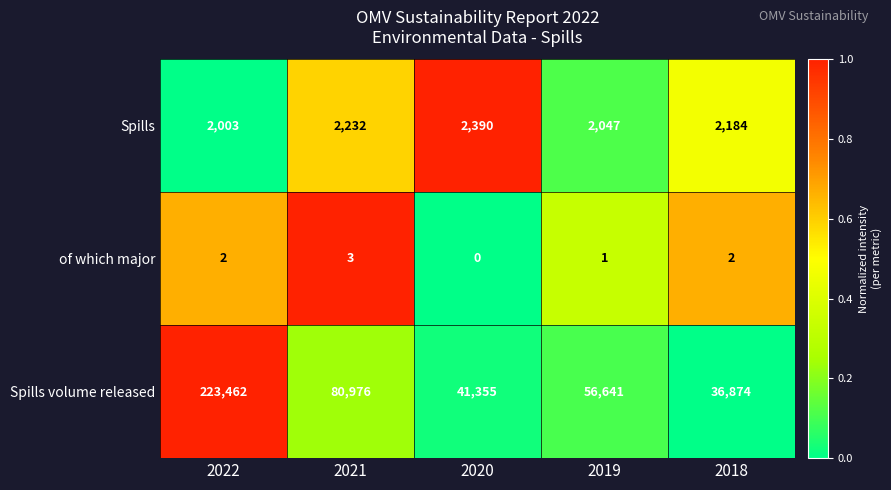

What is the sum of all Spills volume released values?

439308